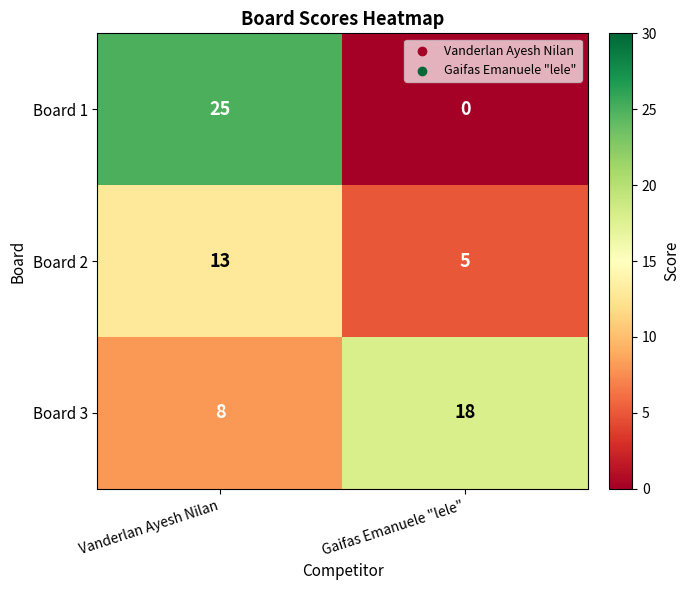

What is the difference between the maximum and minimum values in the Board 2 series?

8